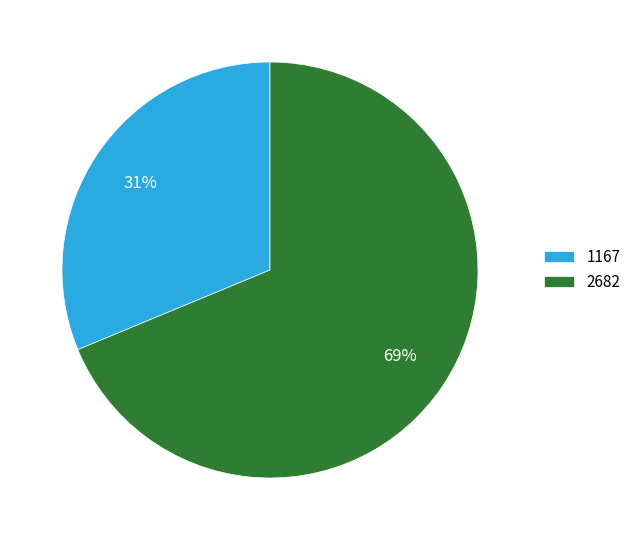

Is it true that 2682 is 82% of the pie?

False